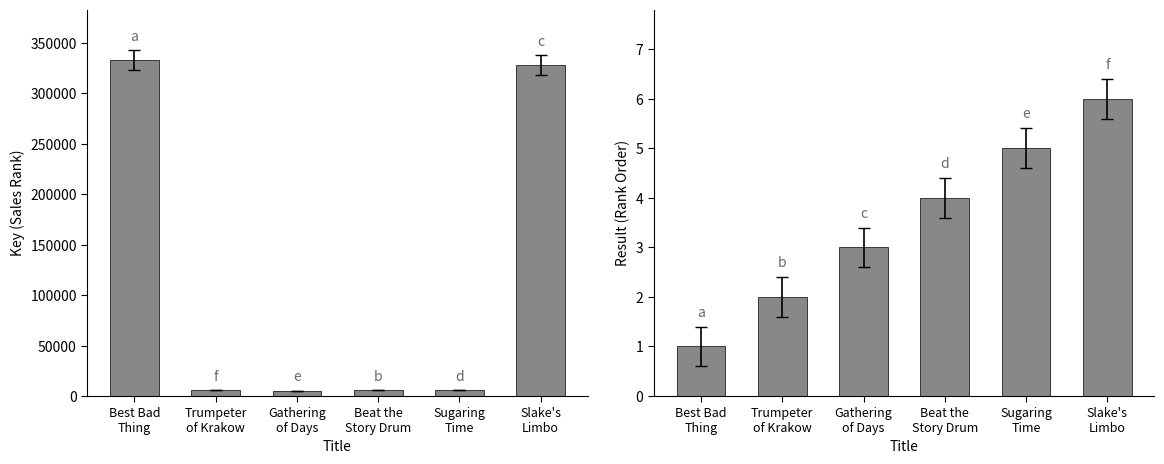

Read the Result value at Gathering
of Days.

3